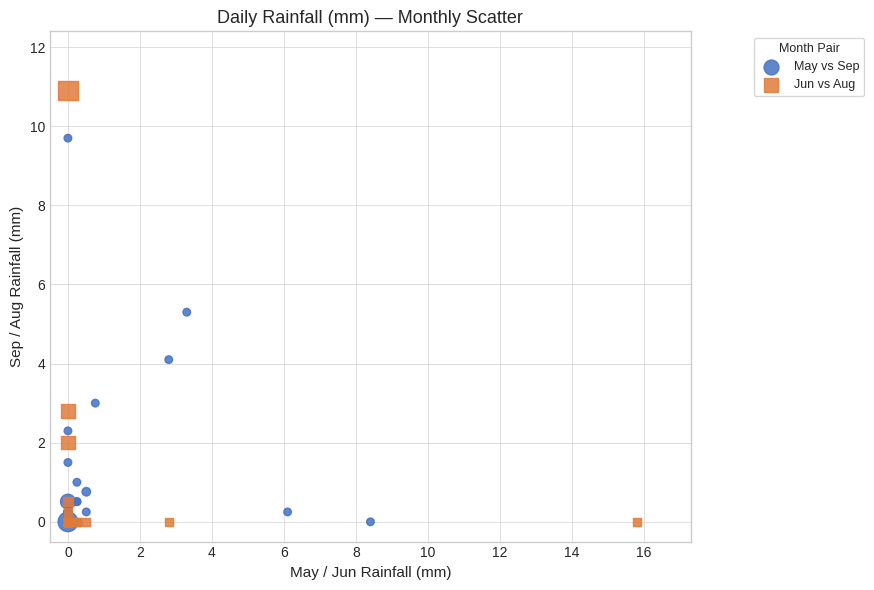

Which series has the widest spread of Y values?

Jun vs Aug